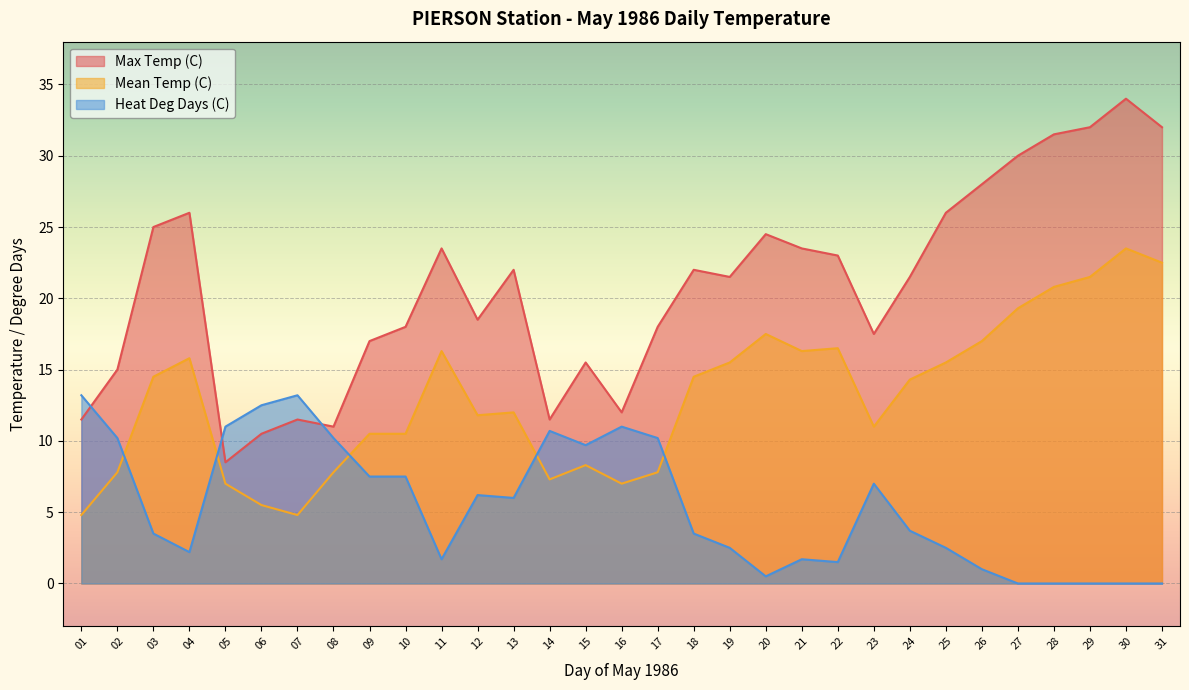

Reading left to right, transcribe all the data shown in this chart.

Max Temp (C): 01=11.5	02=15.0	03=25.0	04=26.0	05=8.5	06=10.5	07=11.5	08=11.0	09=17.0	10=18.0	11=23.5	12=18.5	13=22.0	14=11.5	15=15.5	16=12.0	17=18.0	18=22.0	19=21.5	20=24.5	21=23.5	22=23.0	23=17.5	24=21.5	25=26.0	26=28.0	27=30.0	28=31.5	29=32.0	30=34.0	31=32.0
Mean Temp (C): 01=4.8	02=7.8	03=14.5	04=15.8	05=7.0	06=5.5	07=4.8	08=7.8	09=10.5	10=10.5	11=16.3	12=11.8	13=12.0	14=7.3	15=8.3	16=7.0	17=7.8	18=14.5	19=15.5	20=17.5	21=16.3	22=16.5	23=11.0	24=14.3	25=15.5	26=17.0	27=19.3	28=20.8	29=21.5	30=23.5	31=22.5
Heat Deg Days (C): 01=13.2	02=10.2	03=3.5	04=2.2	05=11.0	06=12.5	07=13.2	08=10.2	09=7.5	10=7.5	11=1.7	12=6.2	13=6.0	14=10.7	15=9.7	16=11.0	17=10.2	18=3.5	19=2.5	20=0.5	21=1.7	22=1.5	23=7.0	24=3.7	25=2.5	26=1.0	27=0.0	28=0.0	29=0.0	30=0.0	31=0.0